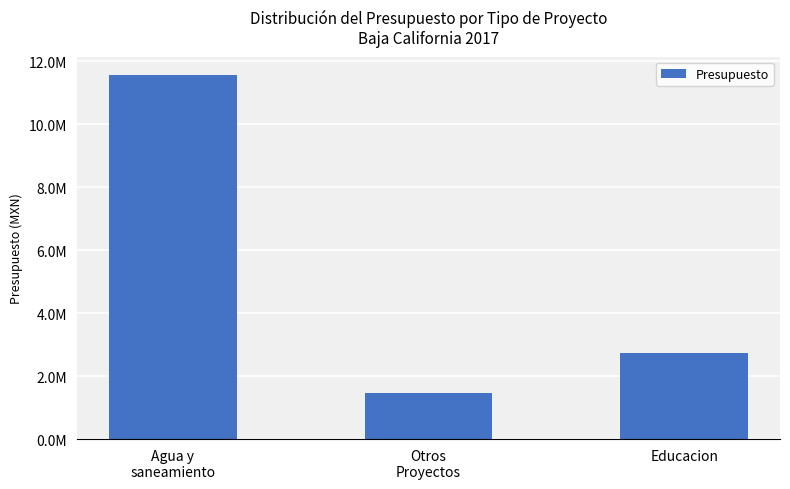

Where does the data first go above 2745379?

Agua y
saneamiento